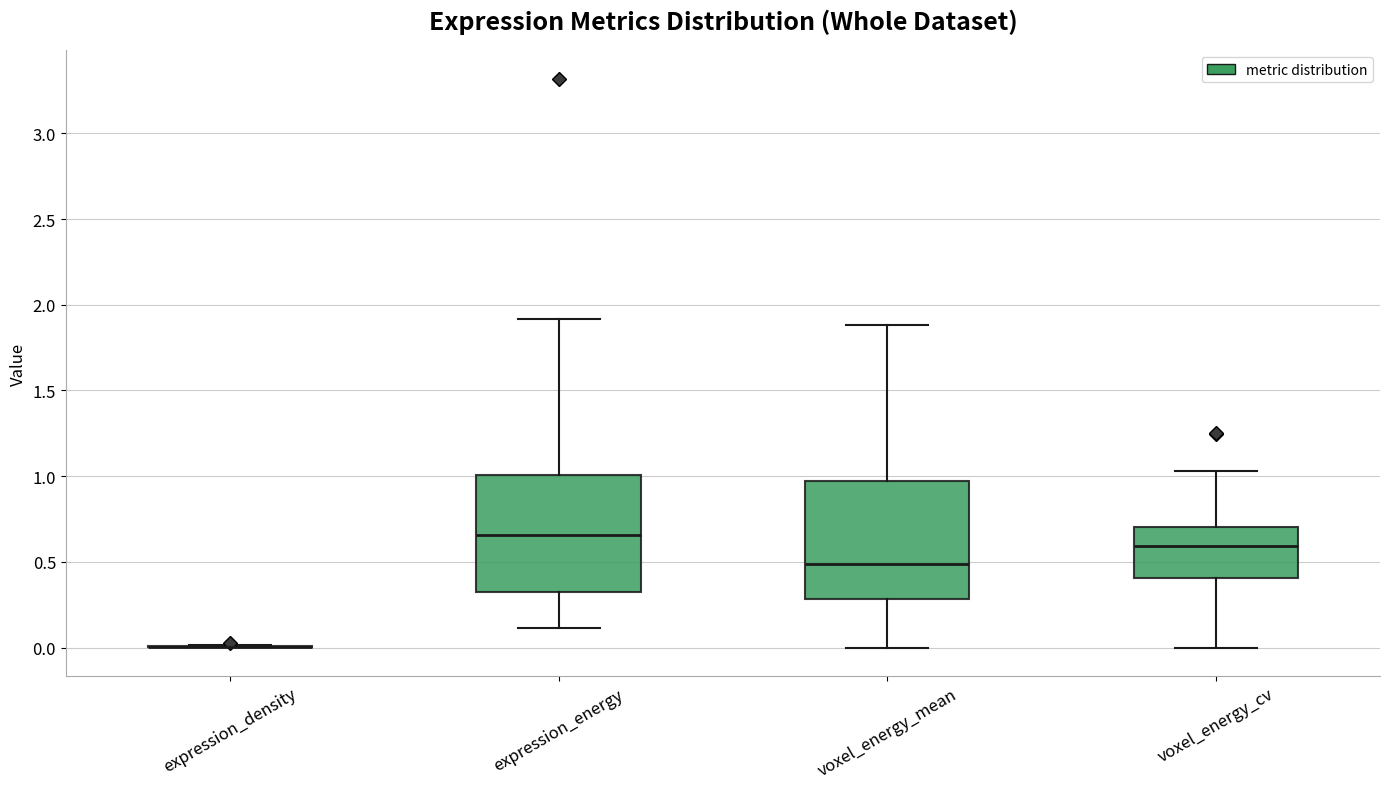

Reading left to right, transcribe this box plot: for each box, give where its median line is, the range the box spans, and where its two whiskers end, as read against the y-axis. The values are not printed on the chart, so give them approximately, as read against the axis.

expression_density: box collapsed to a line at 0.00, whiskers 0.00 to 0.00
expression_energy: median 0.65, box 0.30 to 1.00, whiskers 0.10 to 1.90
voxel_energy_mean: median 0.50, box 0.30 to 0.95, whiskers 0.00 to 1.90
voxel_energy_cv: median 0.60, box 0.40 to 0.70, whiskers 0.00 to 1.05